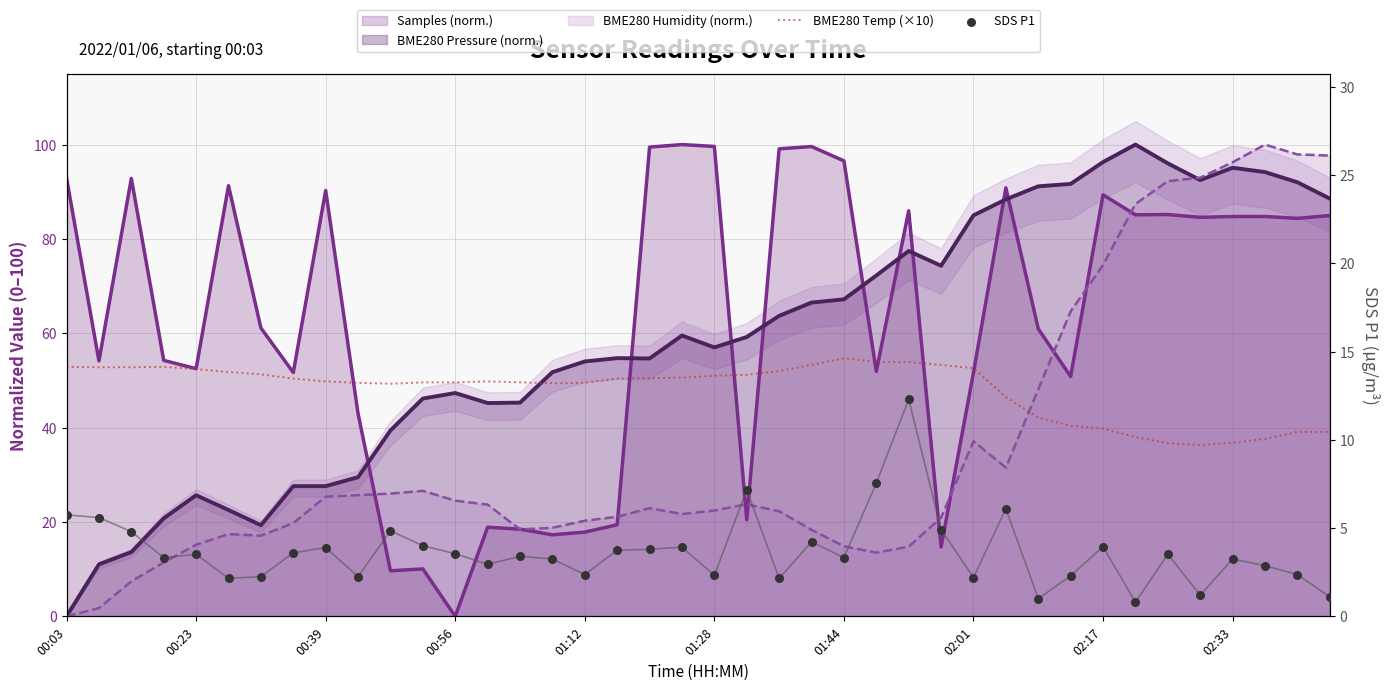

Is the value of BME280 Temp (×10) at 20 greater than the value of SDS P1 at 38?

Yes